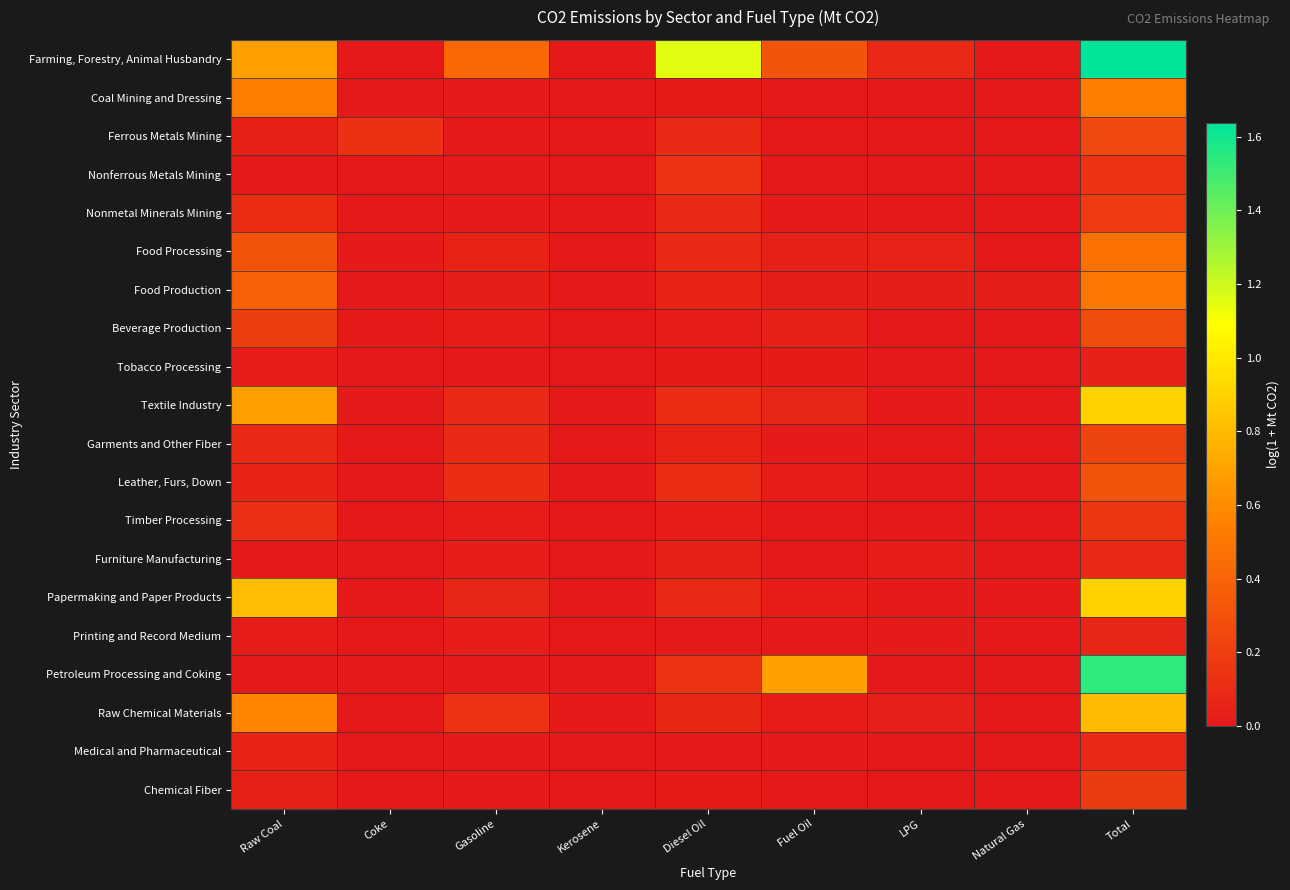

Which series has the largest range (max minus min)?

Farming, Forestry, Animal Husbandry